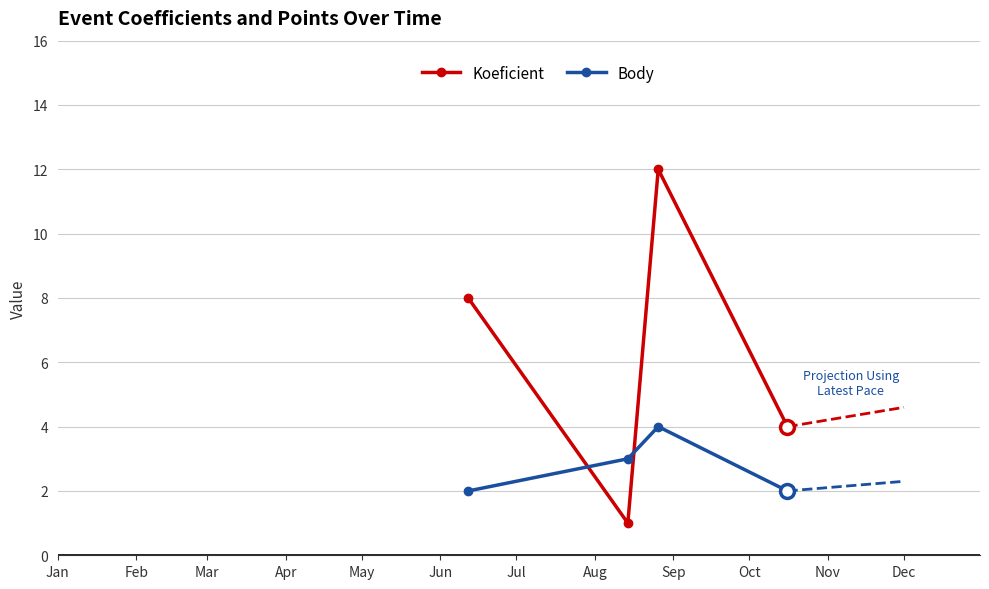

At 2021-10-16, list the series in order from largest to smallest.

Koeficient, Body